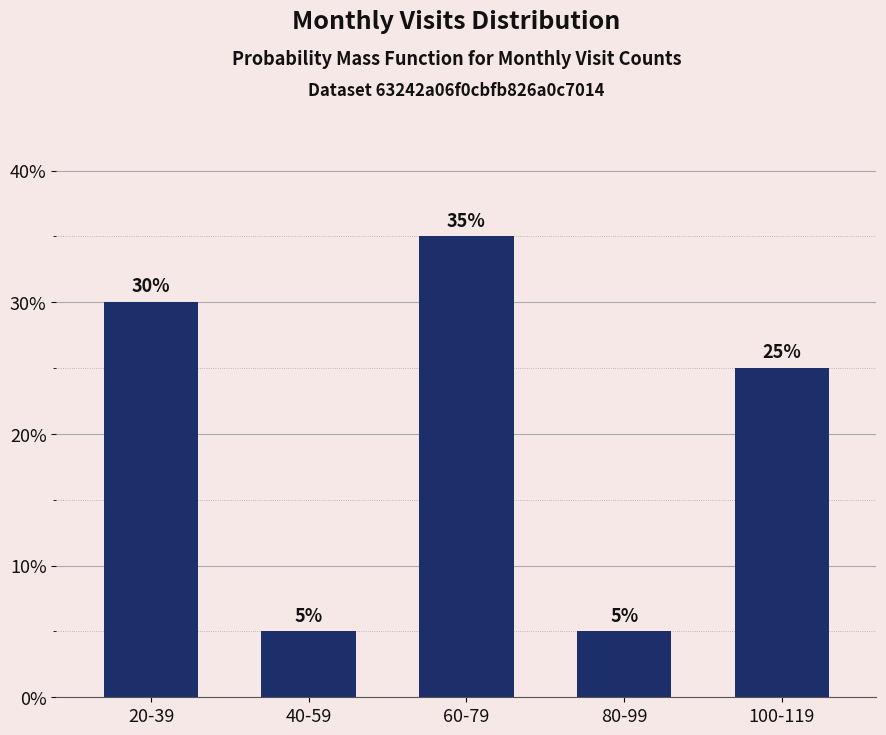

Reading right to left, list all the values displayed in this chart.

25	5	35	5	30